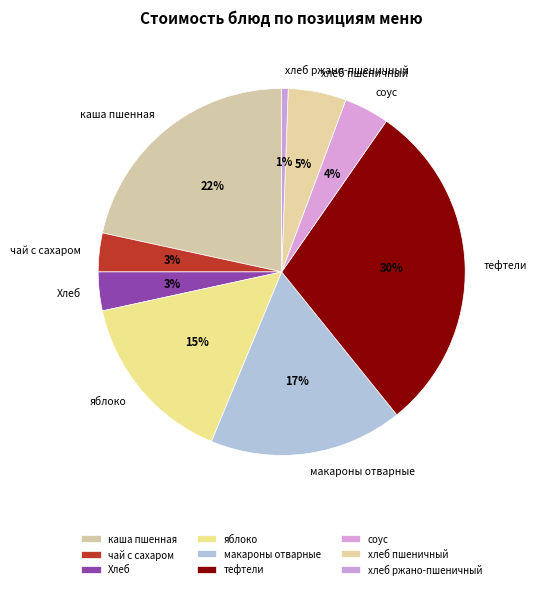

Which slice is the largest?

тефтели